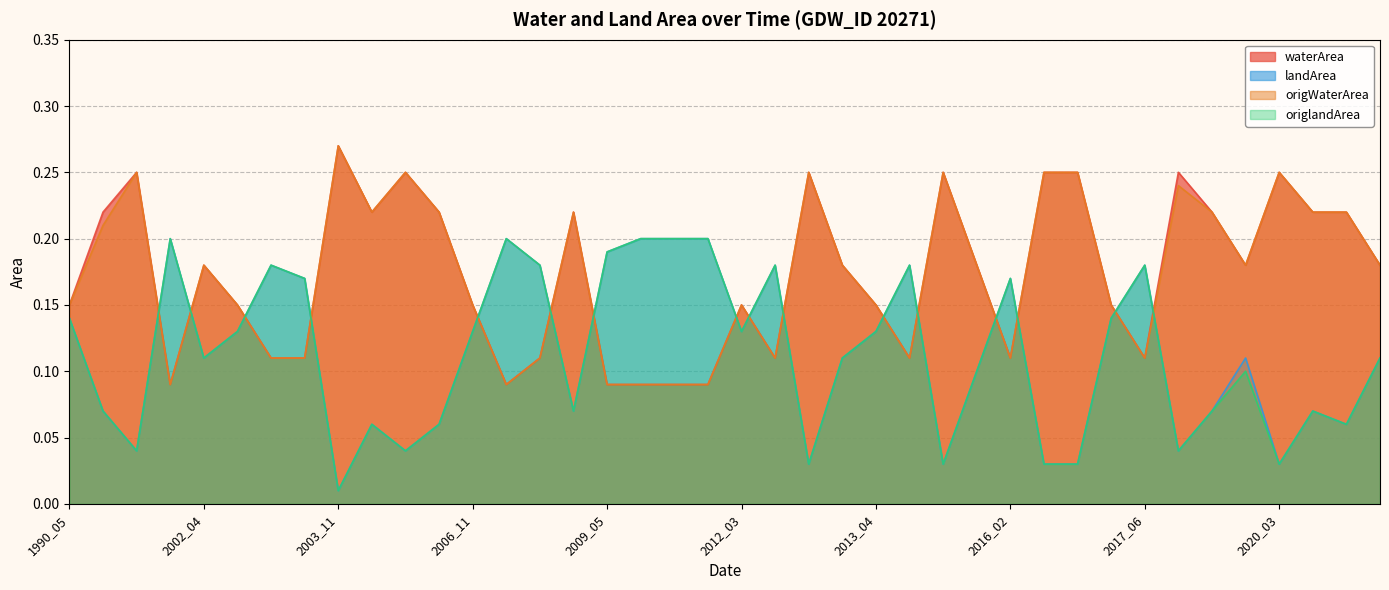

Is it true that origWaterArea equals 0.0 at 2001_05?

False